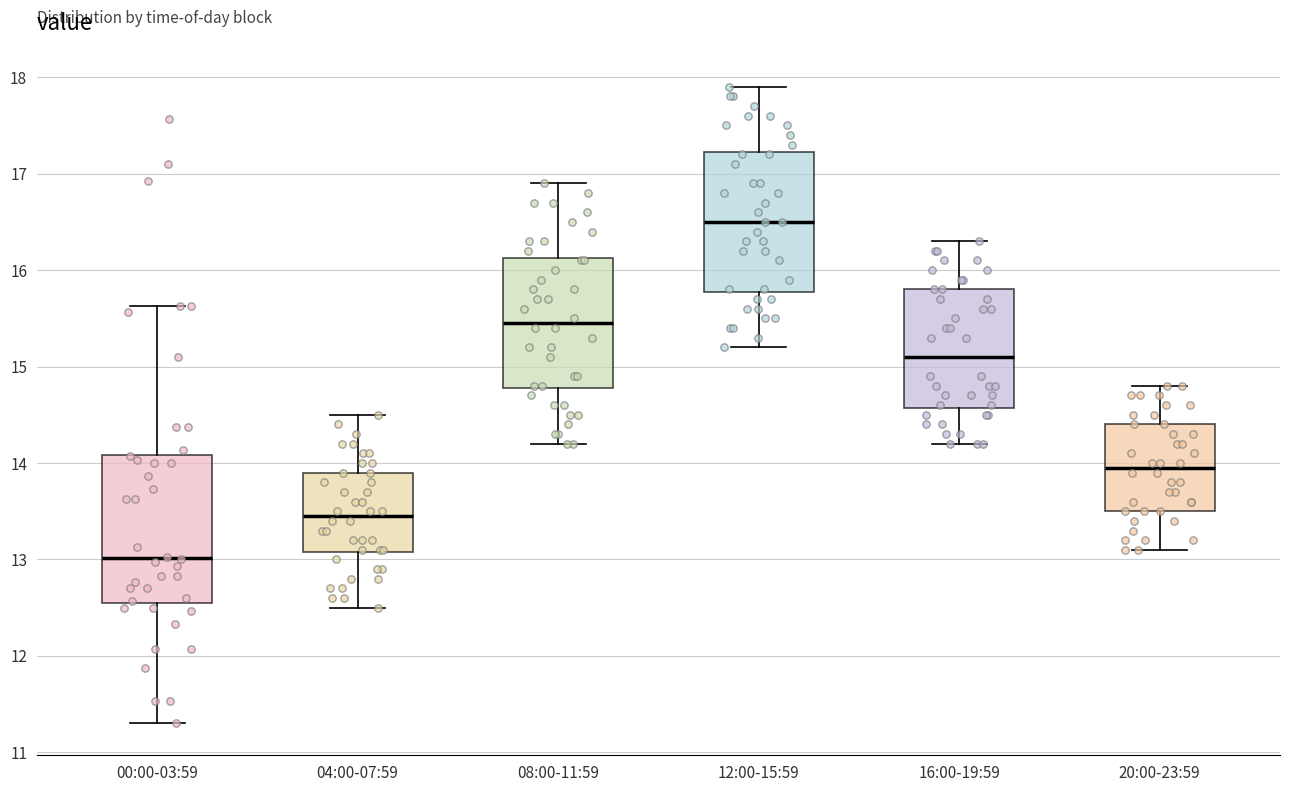

Where does the upper whisker of the box for 00:00-03:59 end on the y-axis? The values are not printed on the chart, so give them approximately, as read against the axis.

15.6